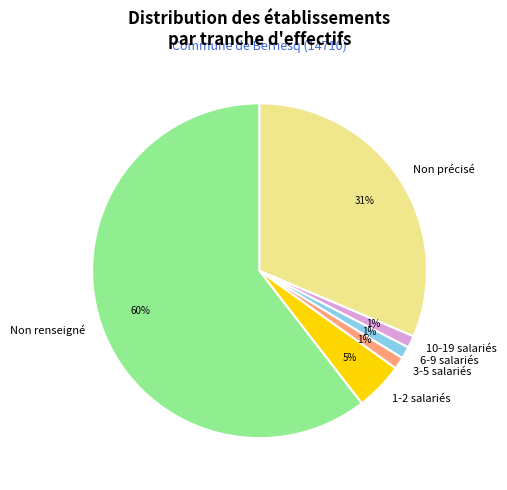

To the nearest percent, what is the average slice percentage?

17%